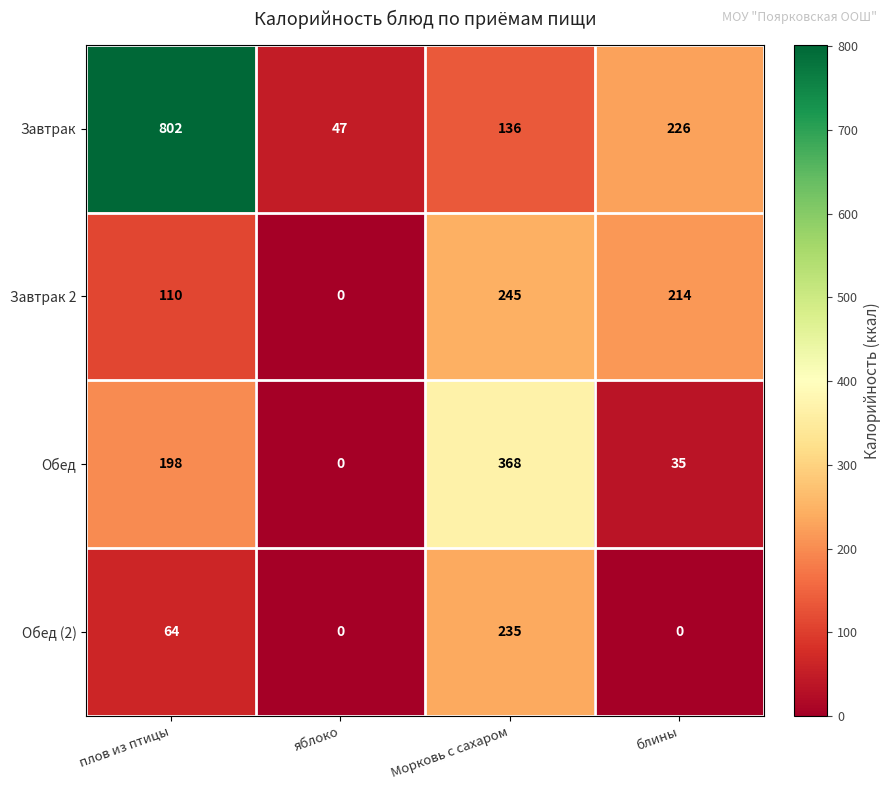

Count the number of data series in this chart.

4